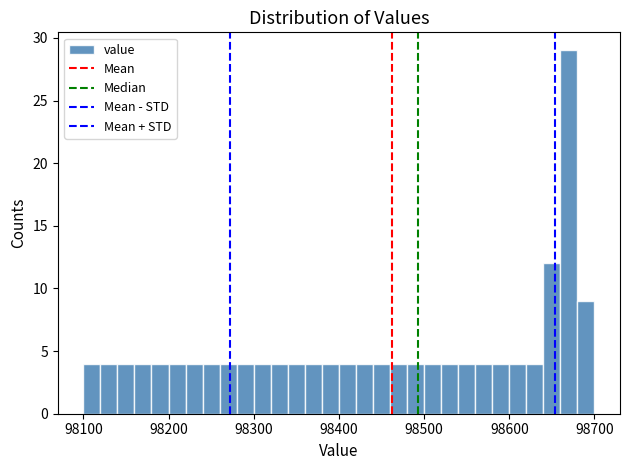

Around what value on the x-axis is the tallest bar? Give the approximate position of its centre, as read against the axis.

98670